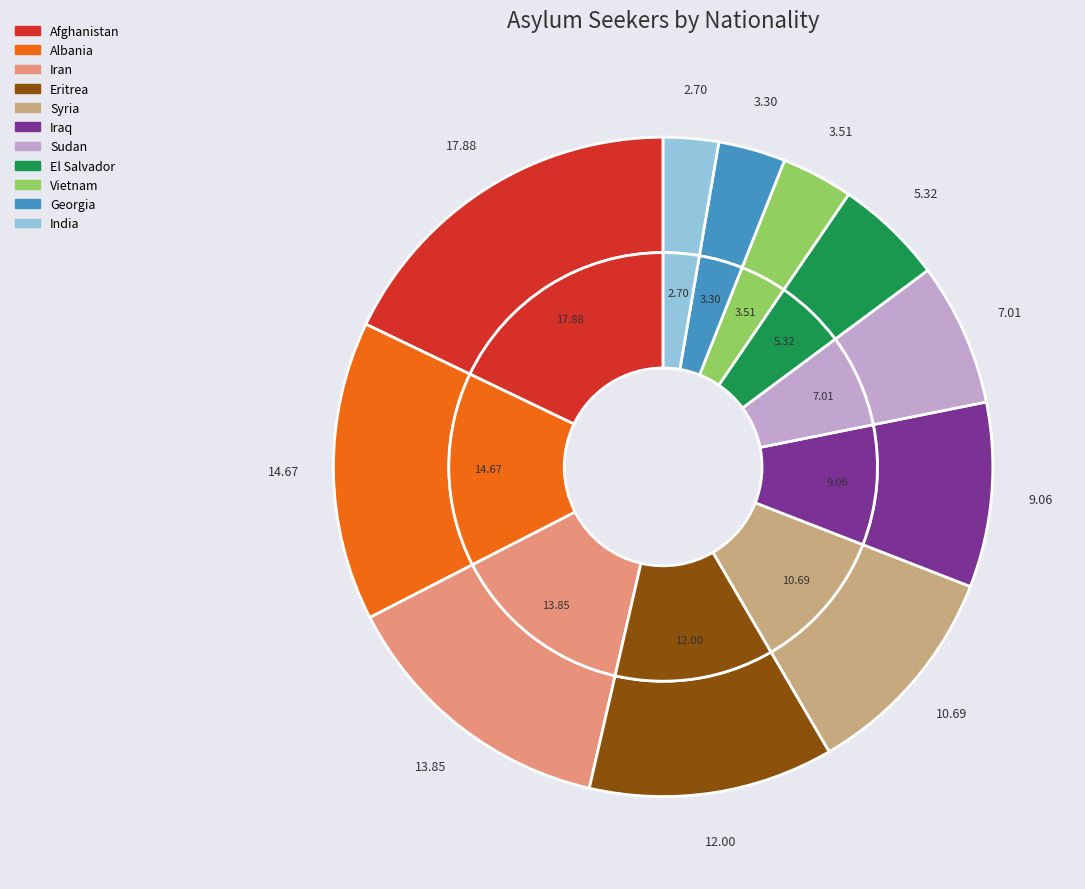

How many segments does this pie chart have?

11